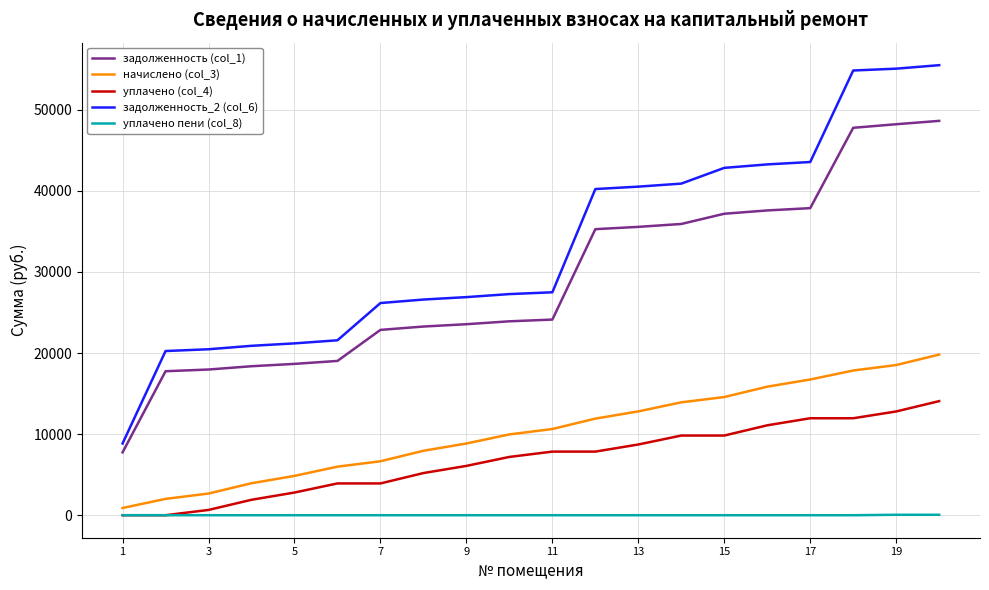

What is the maximum value for начислено (col_3)?

19811.5